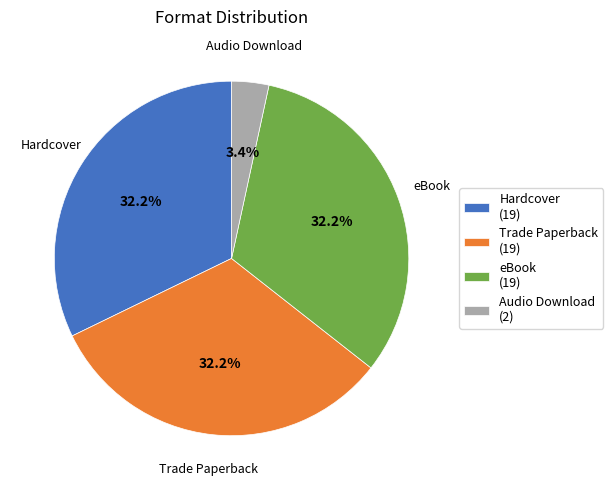

Is there a majority slice in this chart?

No